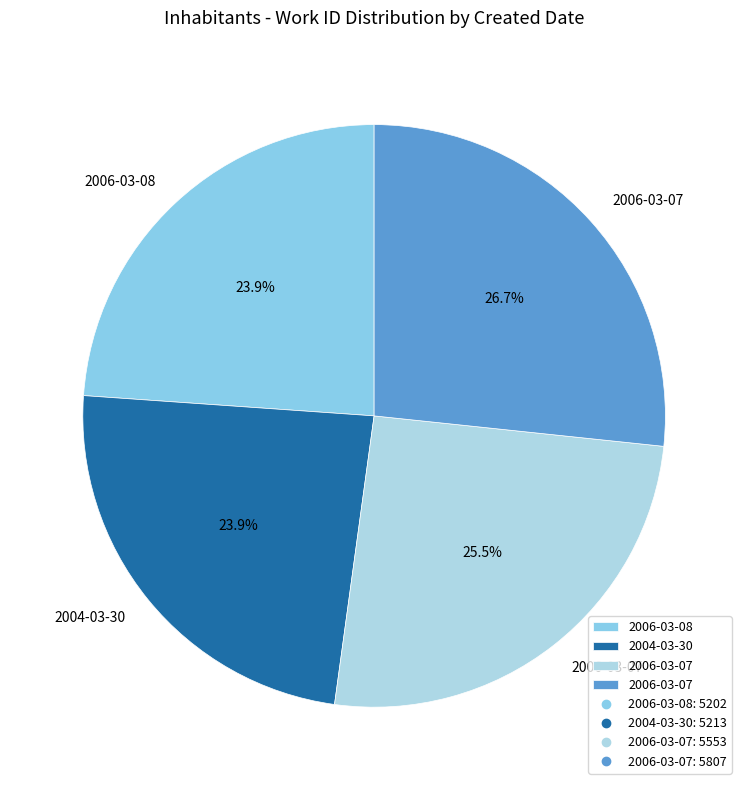

How many slices are in this pie chart?

4